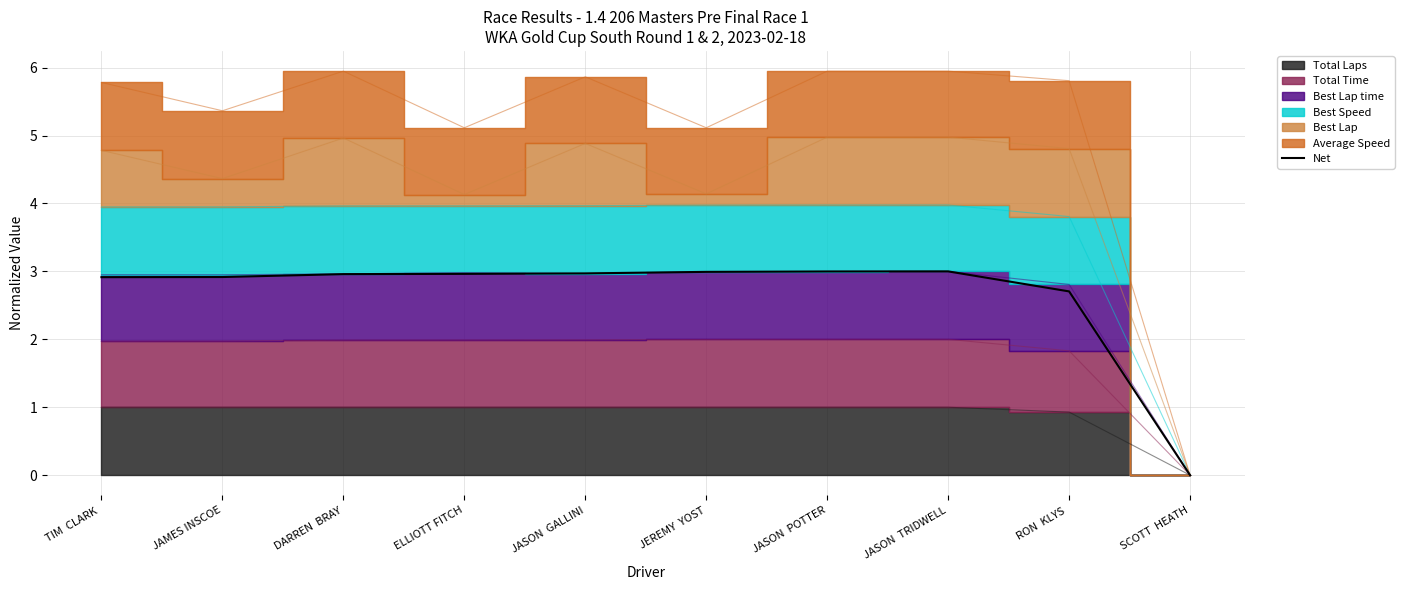

Which label corresponds to the largest value in the chart?

JASON  TRIDWELL